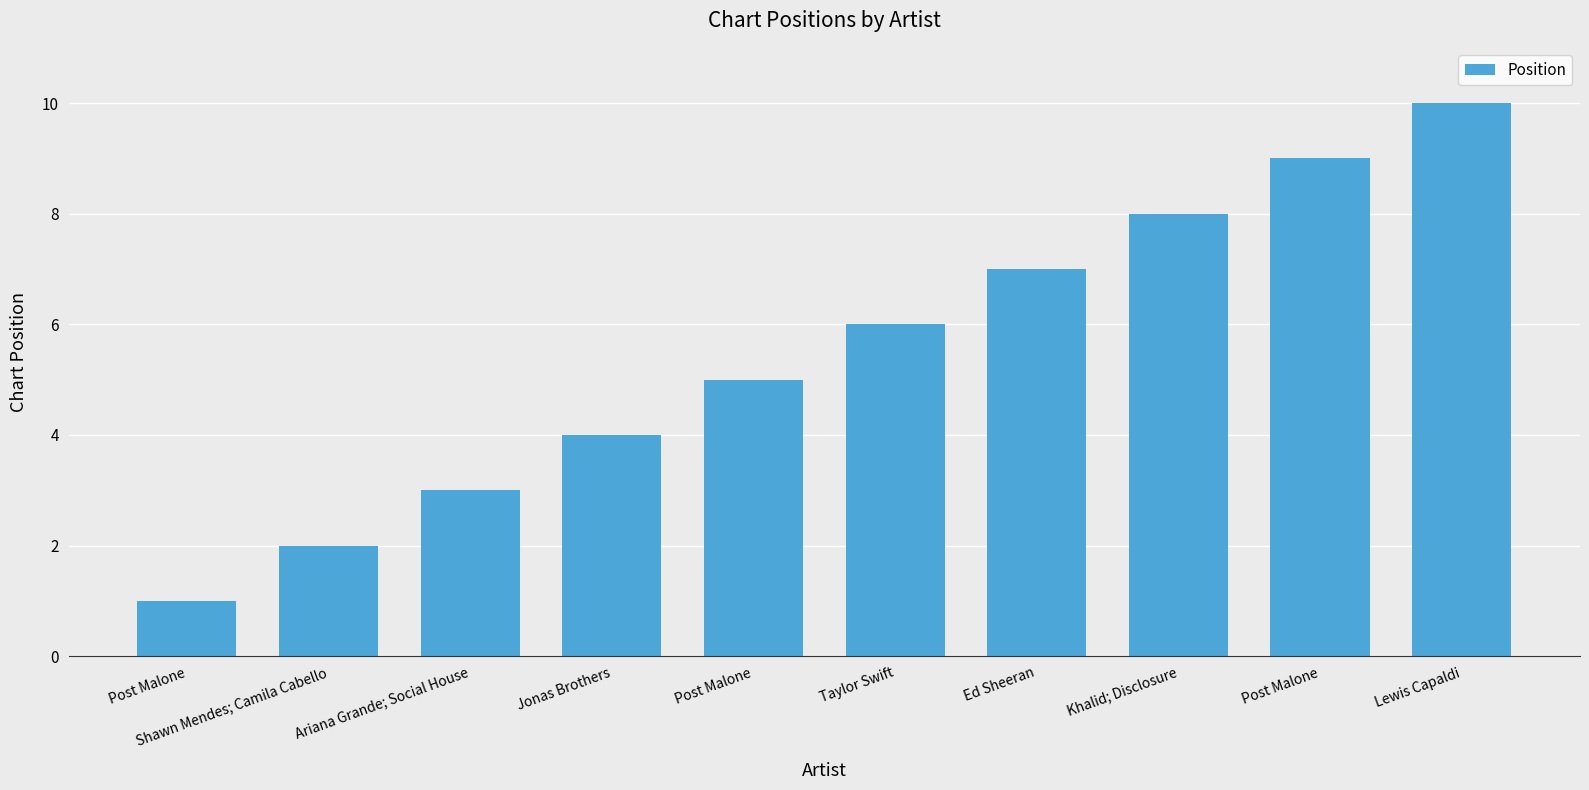

Does the chart contain any negative values?

No